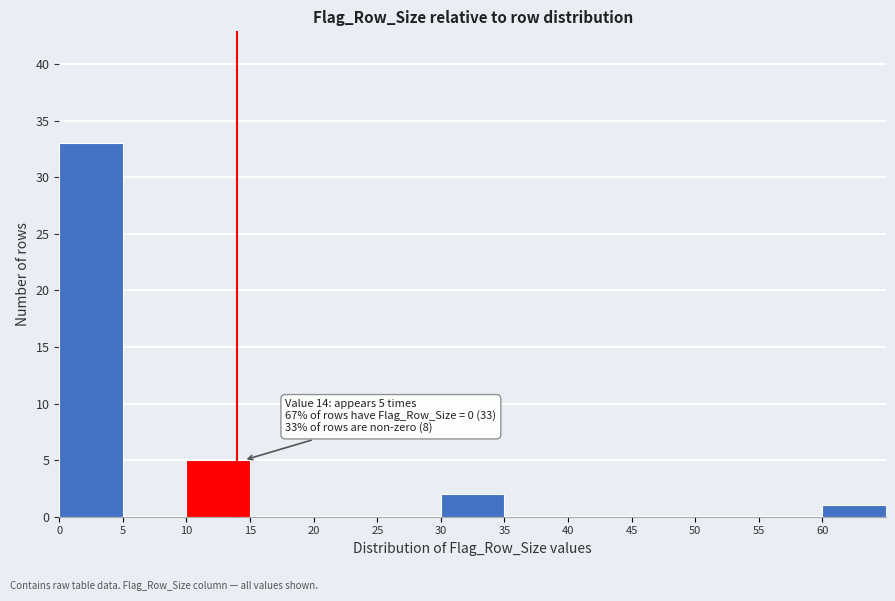

Which range on the x-axis has the tallest bar?

0 to 5